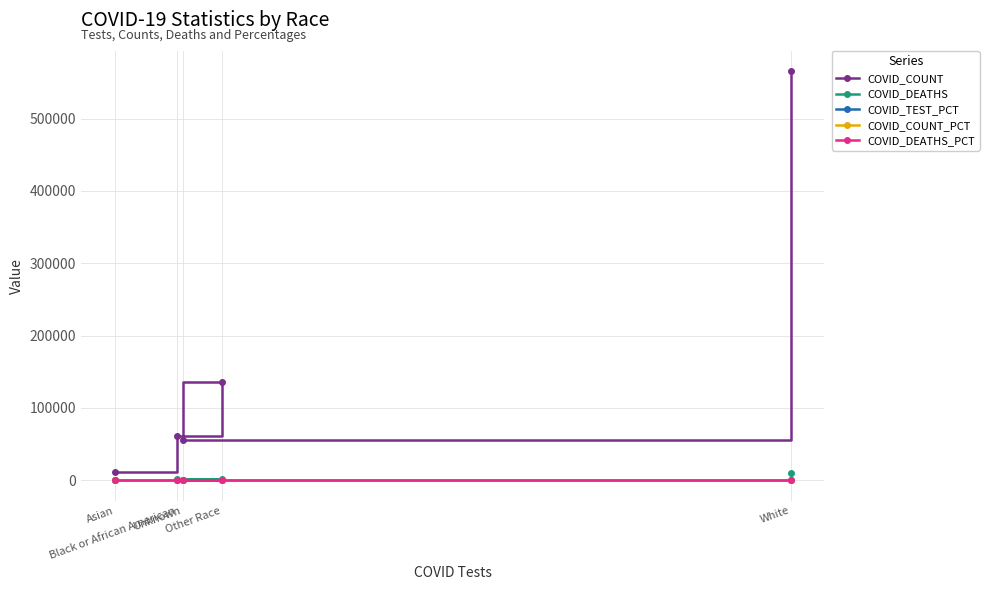

Where does the COVID_COUNT series first go above 60677?

Other Race